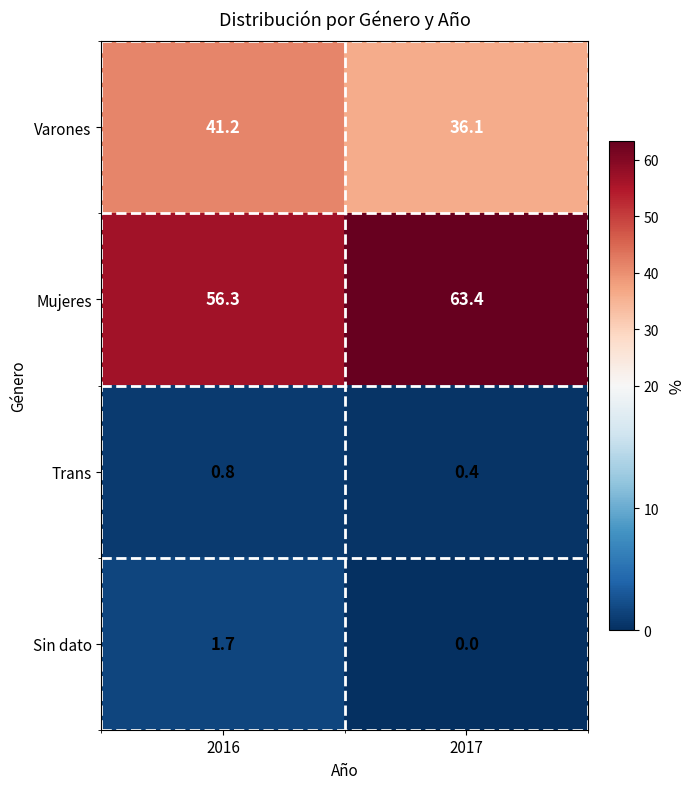

Which category has the lowest value across all series?

2017